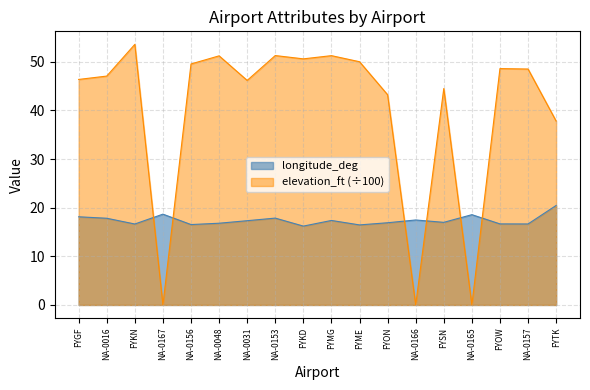

The value of elevation_ft at FYMG is 20.0. True or false?

False